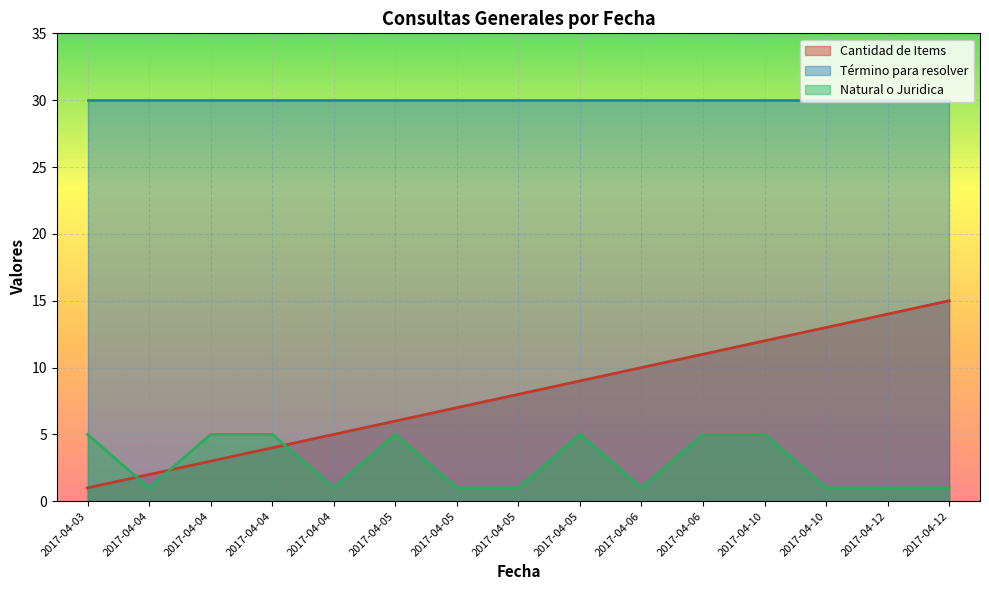

What is the spread (max minus min) of values at 2017-04-04?

1